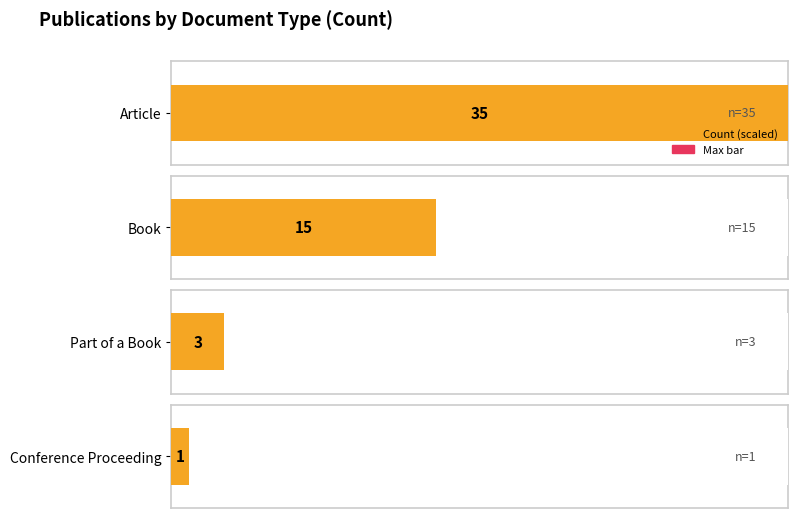

True or false: the data shows 5 at Part of a Book.

False